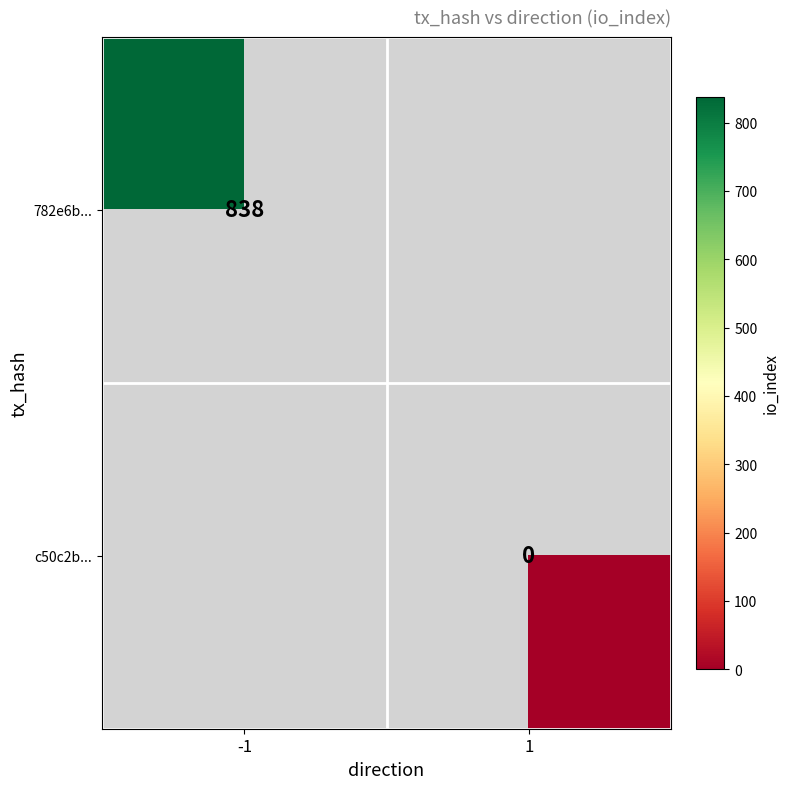

True or false: 782e6b... has a value of 838 at -1.

True